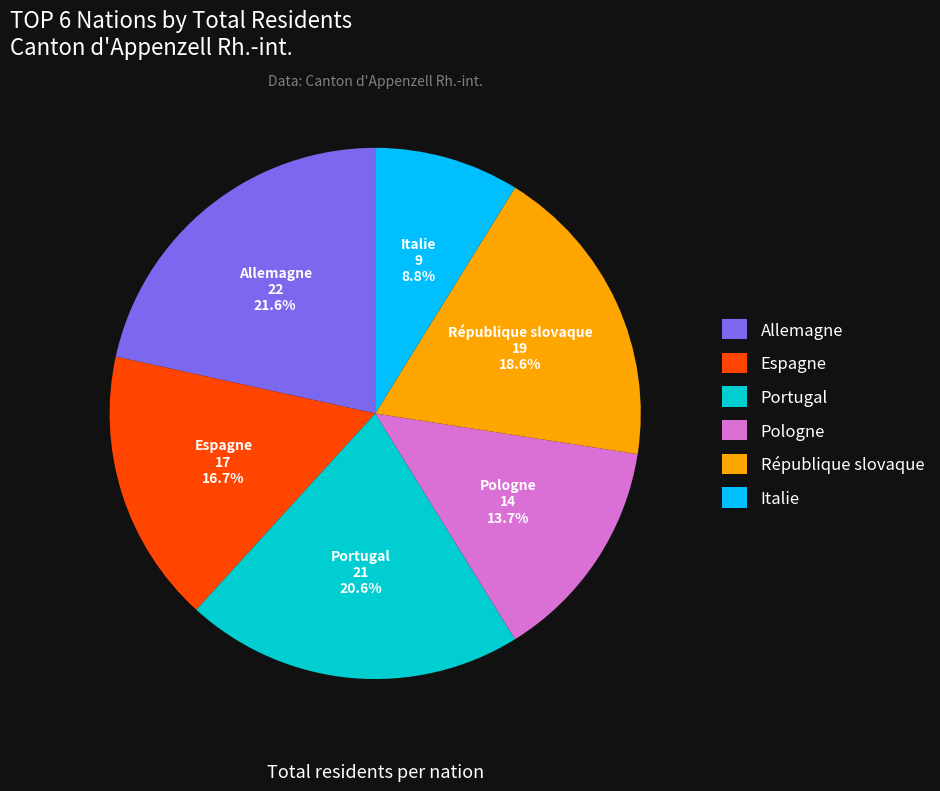

Between Italie and République slovaque, which is larger?

République slovaque